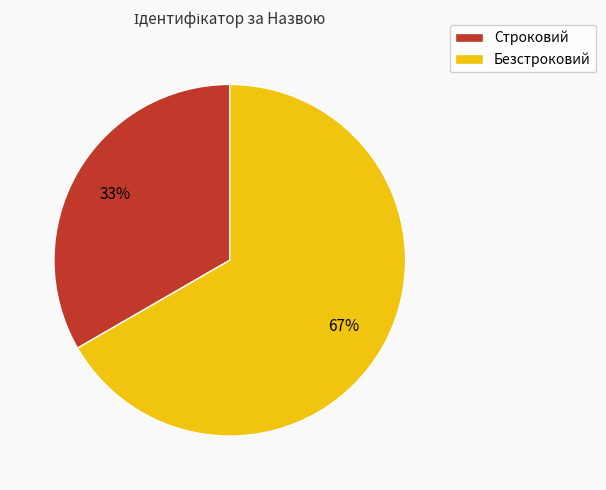

Rank the categories by value from lowest to highest.

Строковий, Безстроковий